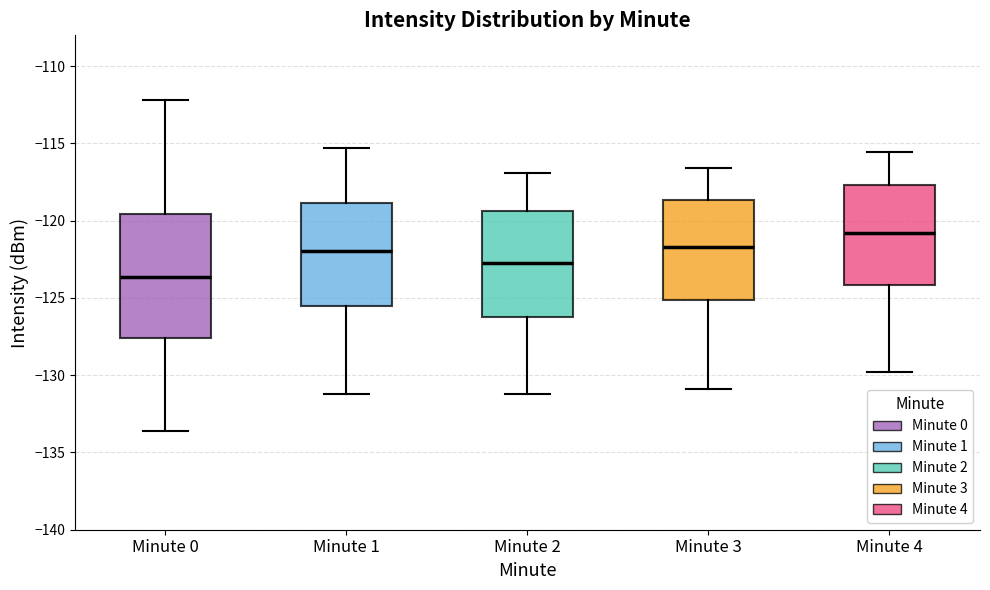

Where is the upper edge of the box for Minute 2 on the y-axis? The values are not printed on the chart, so give them approximately, as read against the axis.

-119.5